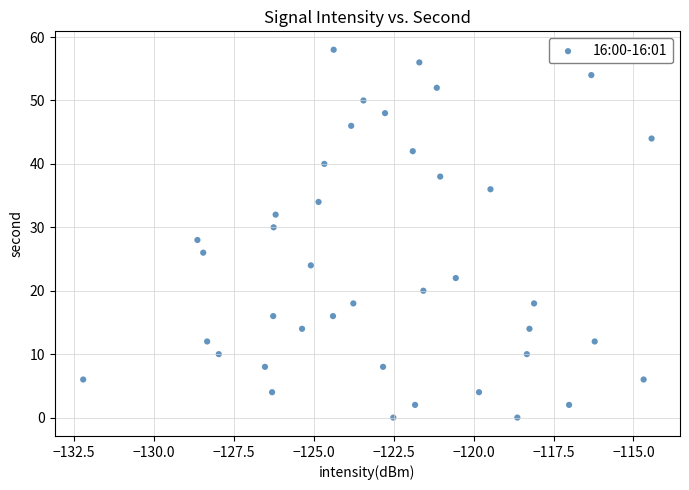

What is the range of Y values (max minus min)?

58